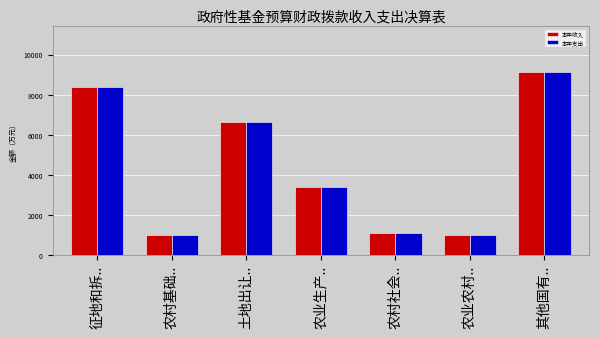

How many bars are there in each group?

2